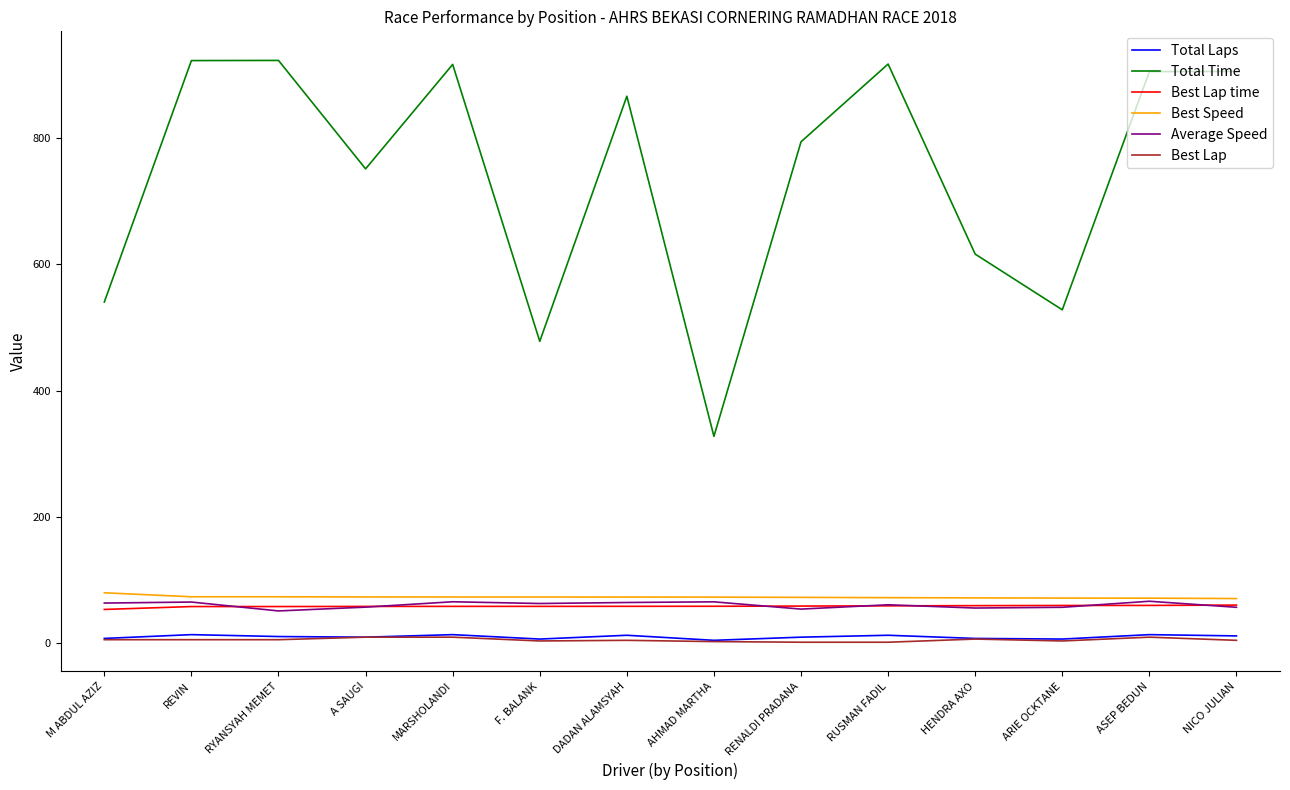

Read the Best Lap time value at NICO JULIAN.

60.8